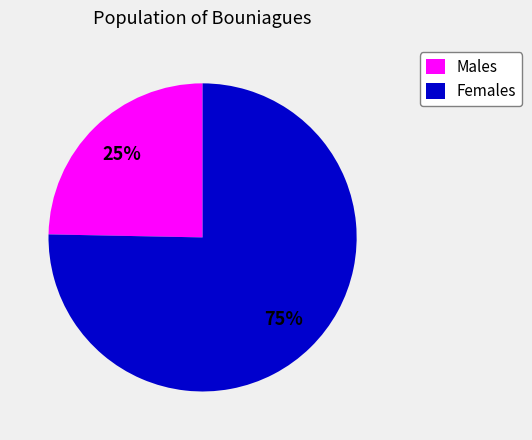

Is there a majority slice in this chart?

Yes